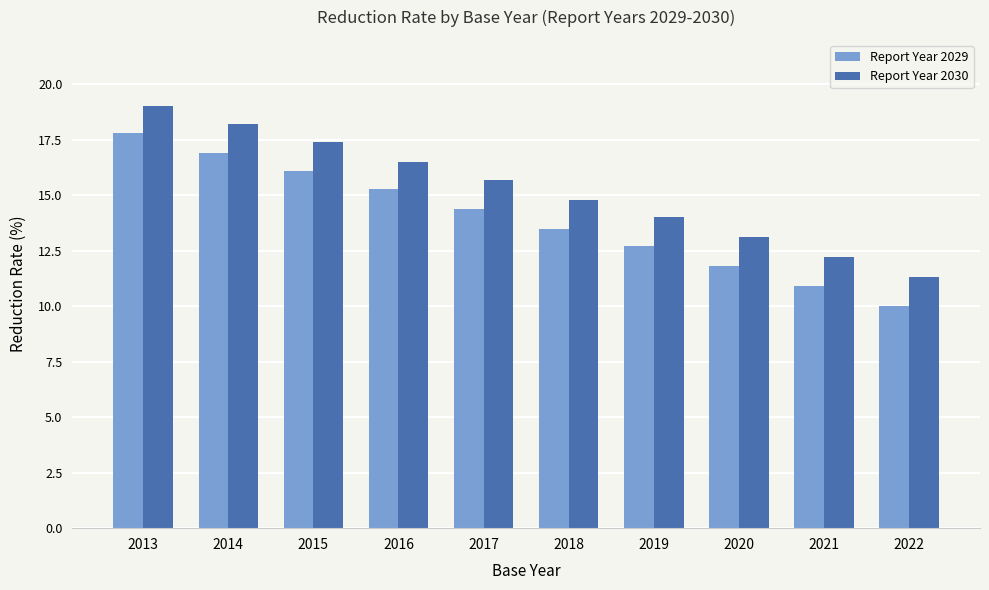

Rank the categories by Report Year 2030 value from highest to lowest.

2013, 2014, 2015, 2016, 2017, 2018, 2019, 2020, 2021, 2022